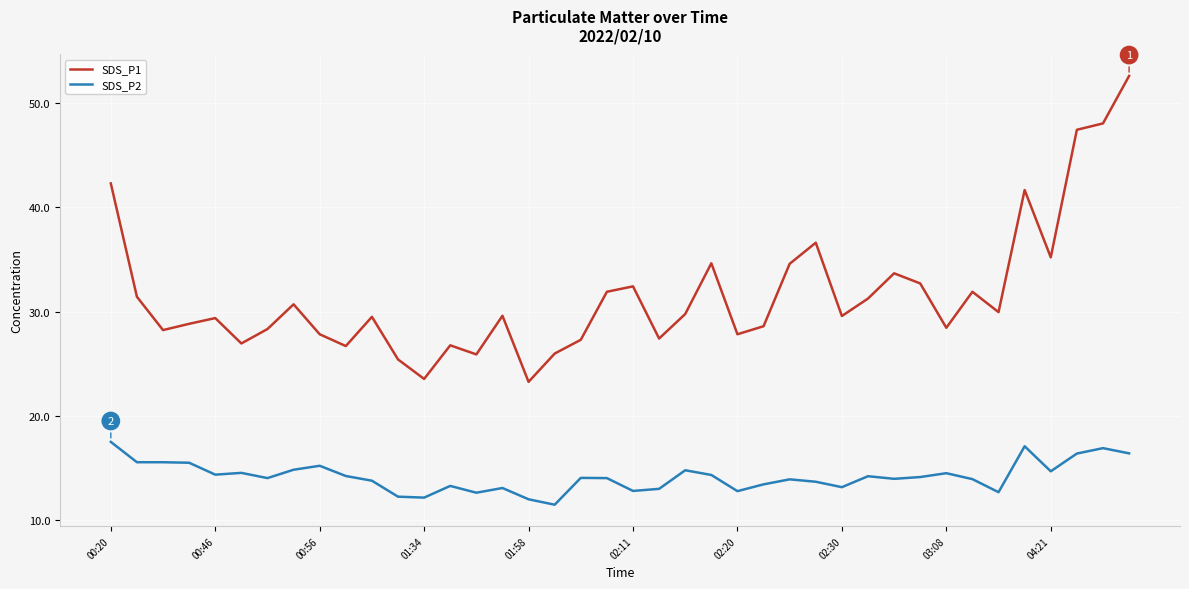

Which series has the widest spread of values?

SDS_P1